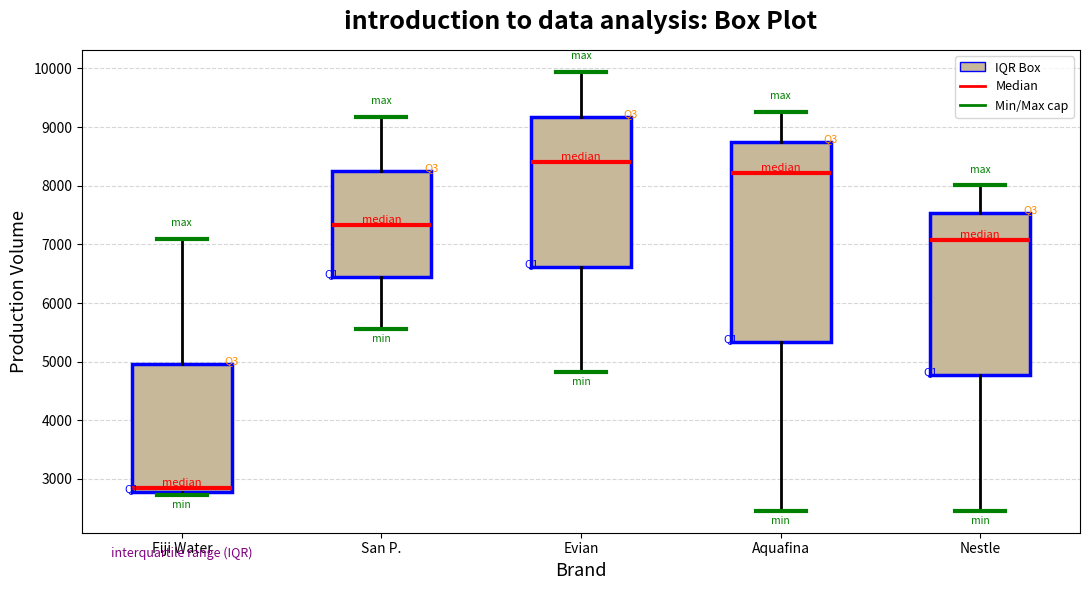

Reading left to right, read every box against the y-axis: the position of its median line, the range the box covers, and the ends of its whiskers. The values are not printed on the chart, so give them approximately, as read against the axis.

Fiji Water: median 2800 (just above the box's lower edge), box 2800 to 5000, whiskers 2700 to 7100
San P.: median 7300, box 6400 to 8300, whiskers 5600 to 9200
Evian: median 8400, box 6600 to 9200, whiskers 4800 to 9900
Aquafina: median 8200, box 5300 to 8700, whiskers 2500 to 9300
Nestle: median 7100, box 4800 to 7500, whiskers 2500 to 8000